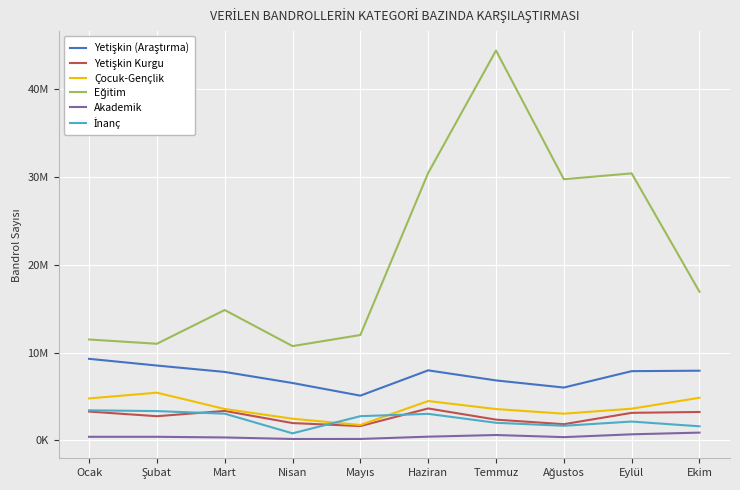

Which category has the lowest value across all series?

Nisan